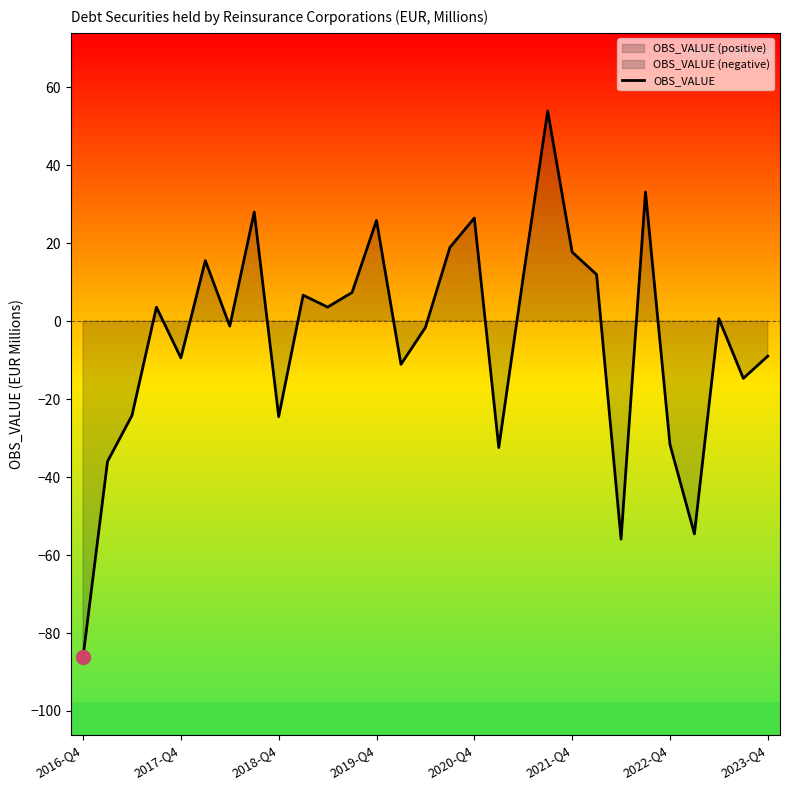

The OBS_VALUE series shows 11.7 at 2021-Q4. True or false?

False